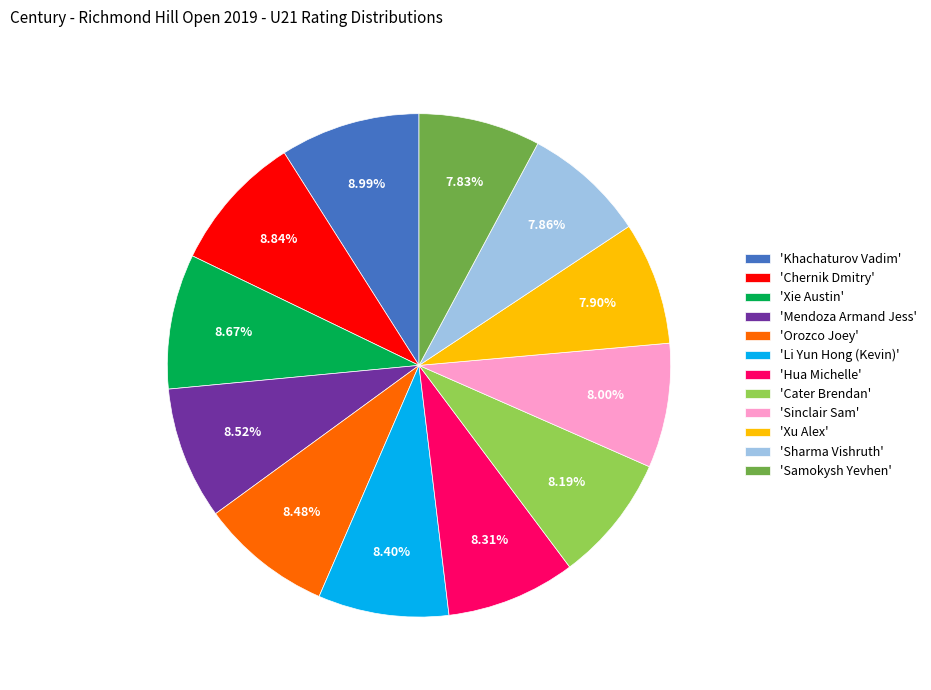

Approximately how many times larger is the value at 'Xie Austin' compared to 'Khachaturov Vadim'?

1.0